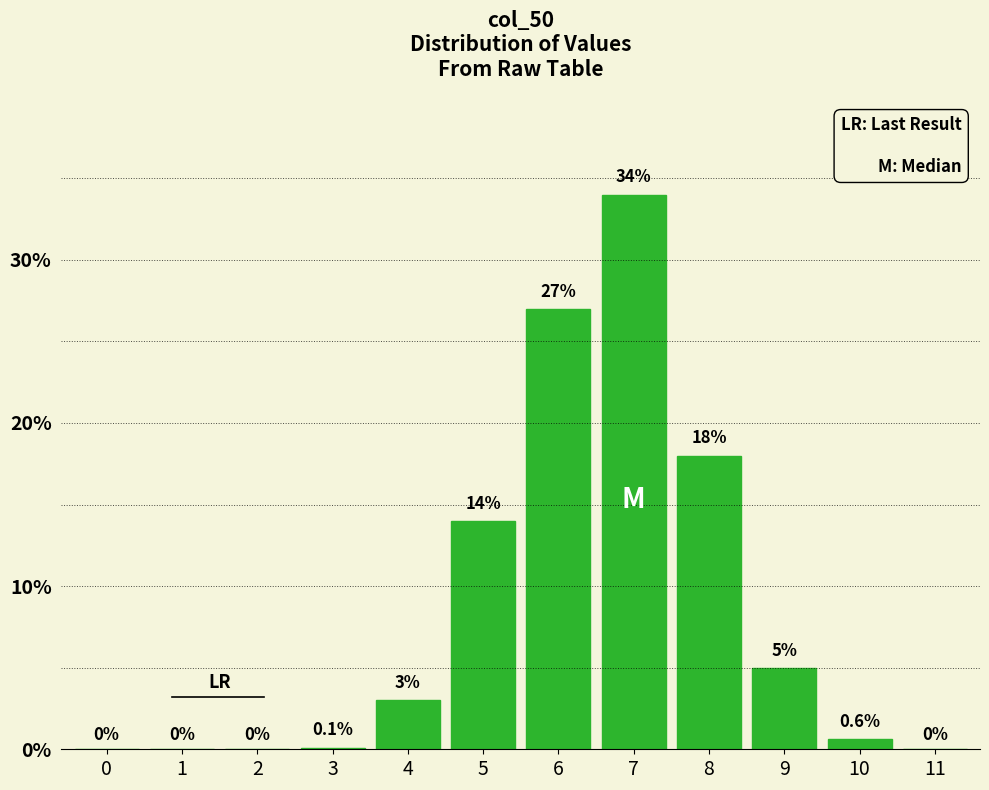

Reading left to right, list all the values displayed in this chart.

0=0.0	1=0.0	2=0.0	3=0.1	4=3.0	5=14.0	6=27.0	7=34.0	8=18.0	9=5.0	10=0.6	11=0.0